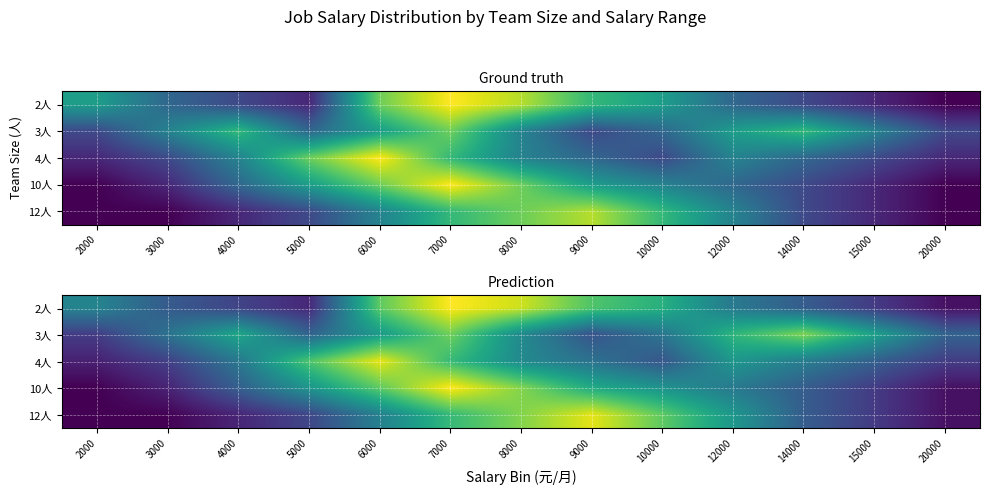

List the series in order of their peak value, highest first.

2人, 10人, 4人, 12人, 3人